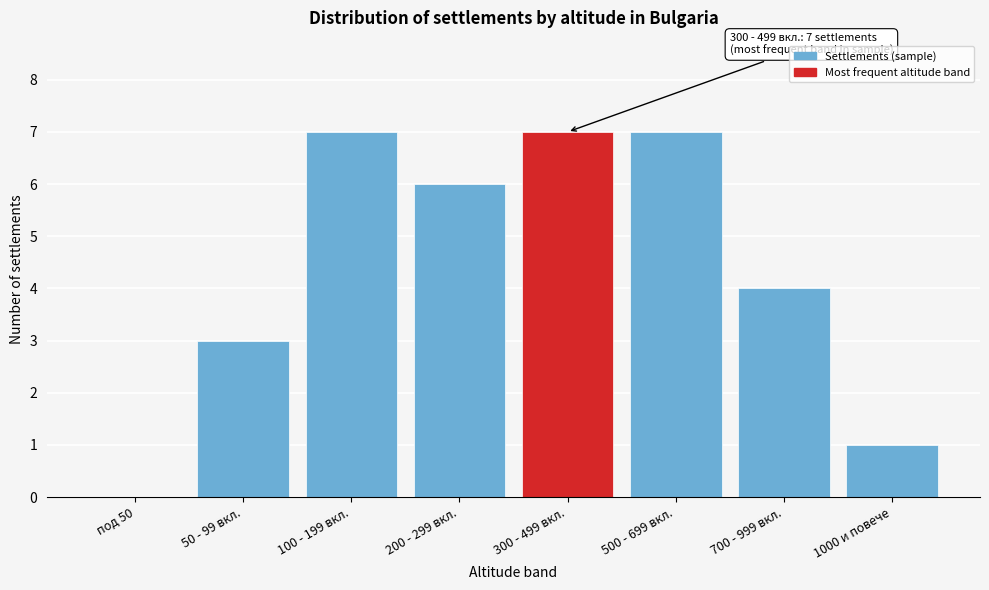

Reading left to right, extract all data points from this chart.

под 50=0	50 - 99 вкл.=3	100 - 199 вкл.=7	200 - 299 вкл.=6	300 - 499 вкл.=7	500 - 699 вкл.=7	700 - 999 вкл.=4	1000 и повече=1